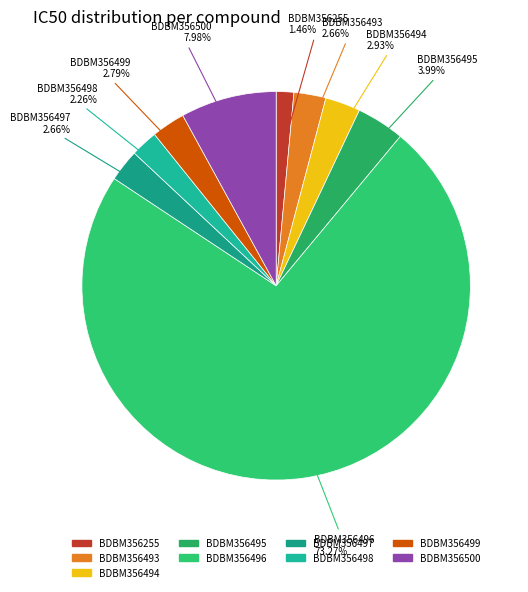

Between BDBM356255 and BDBM356495, which is larger?

BDBM356495